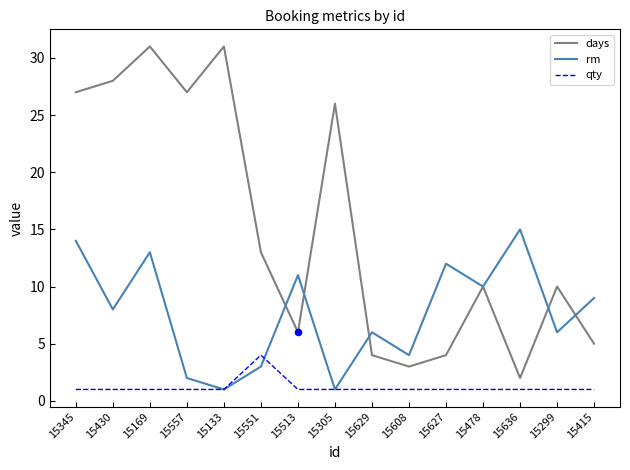

Which series has the largest range (max minus min)?

days